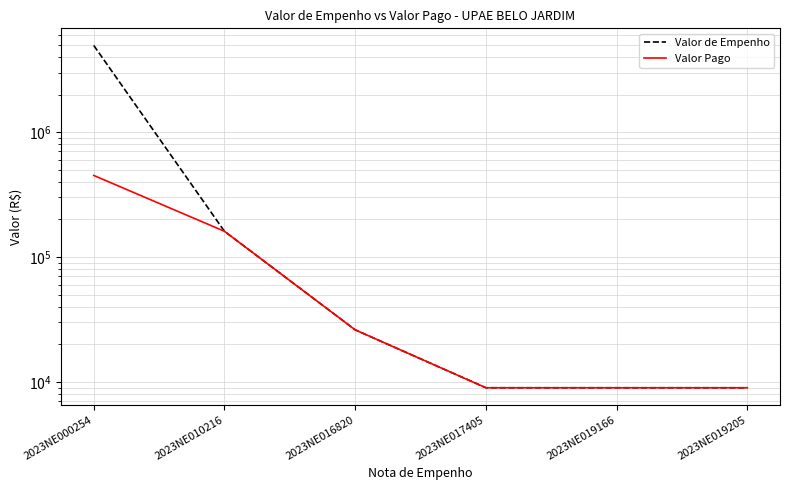

At how many categories does at least one series exceed 2934111?

1